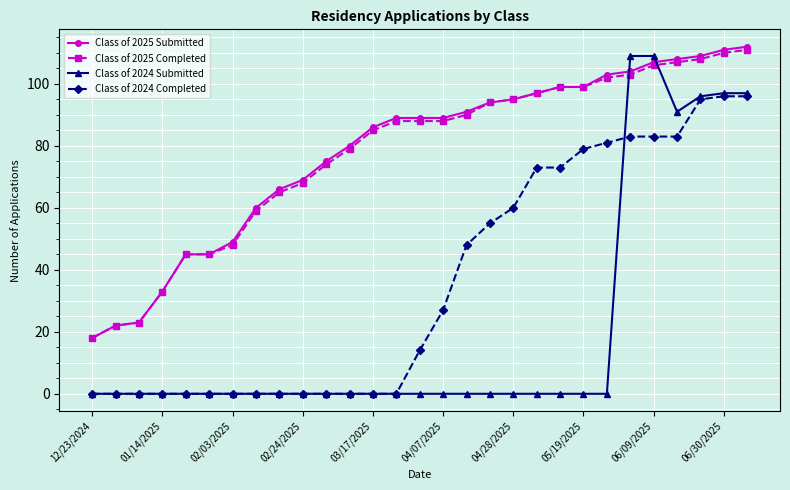

Which series has the largest range (max minus min)?

Class of 2024 Submitted